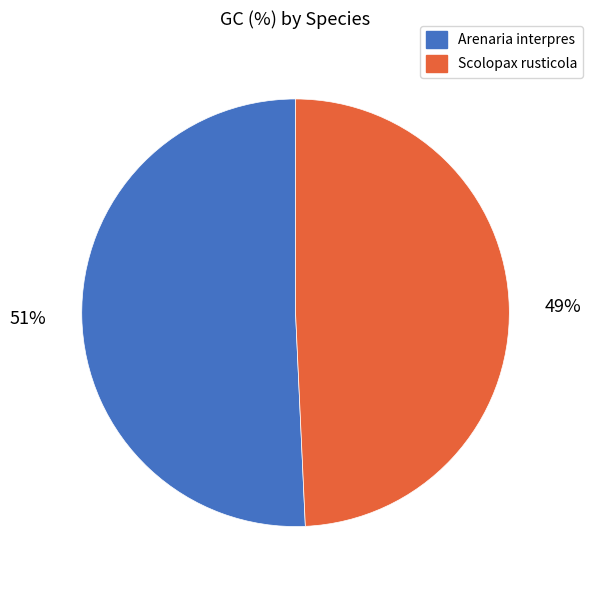

To the nearest percent, what is the average slice percentage?

50%